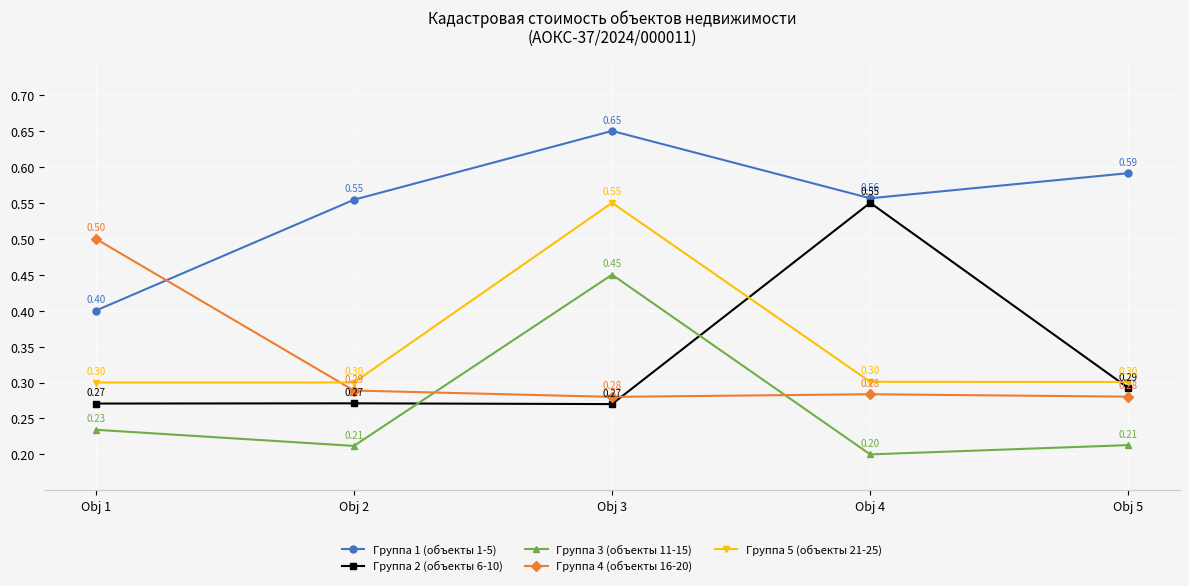

Which series has the widest spread of values?

Группа 2 (объекты 6-10)